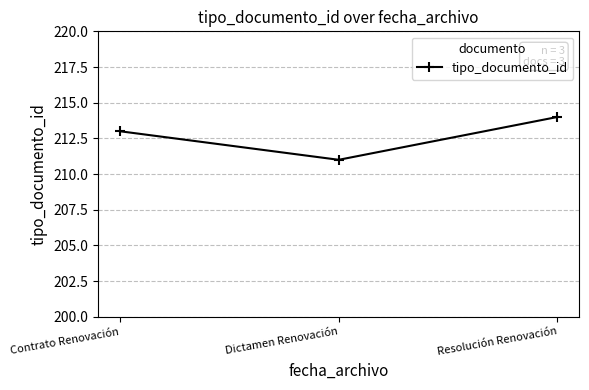

What position from the right is Contrato Renovación?

3